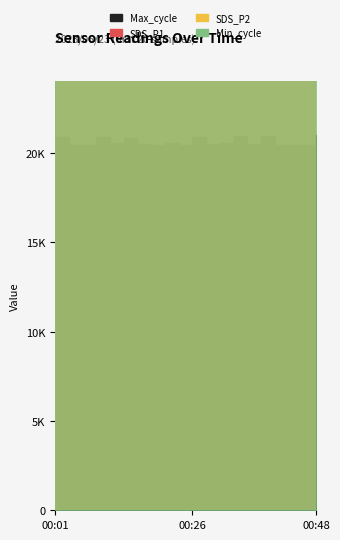

In Max_cycle, how many points are lower than both neighbors (excluding endpoints)?

7